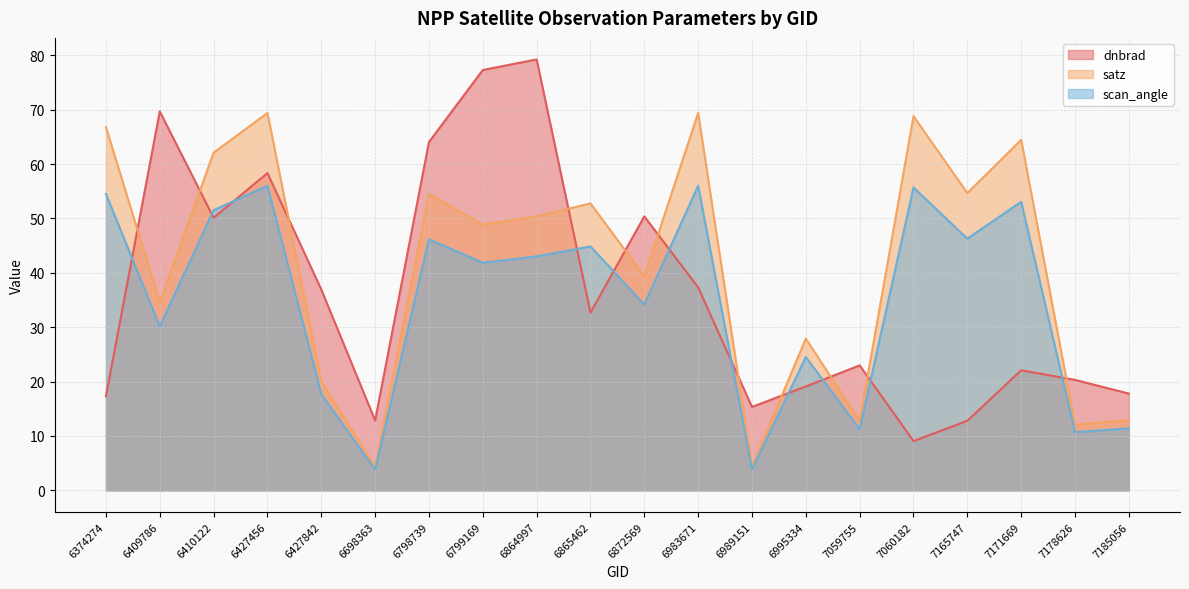

What are all the series names shown in the legend?

dnbrad, satz, scan_angle